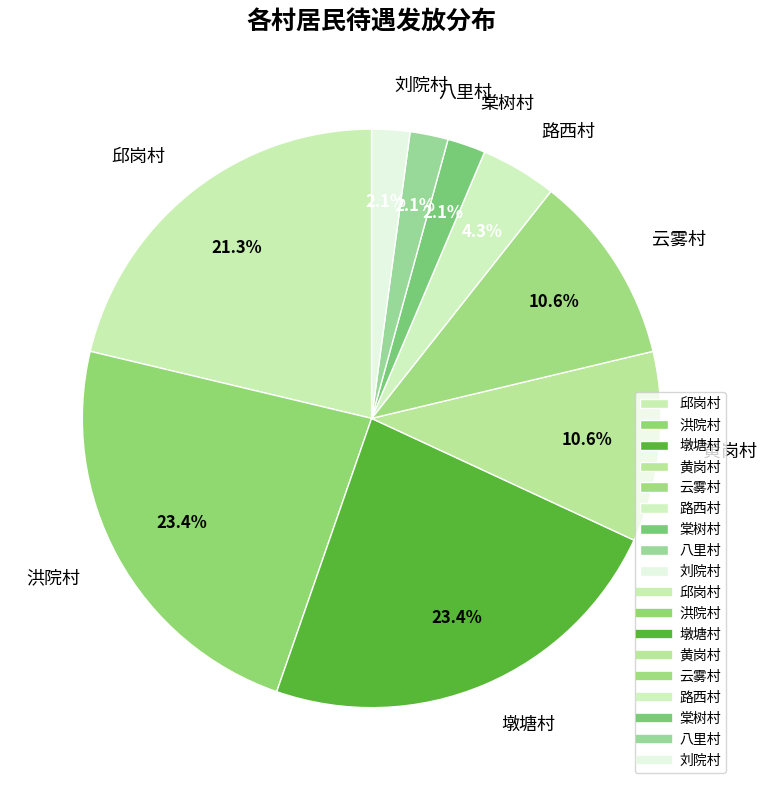

To the nearest percent, what is the difference between the largest and smallest slice percentages?

21%